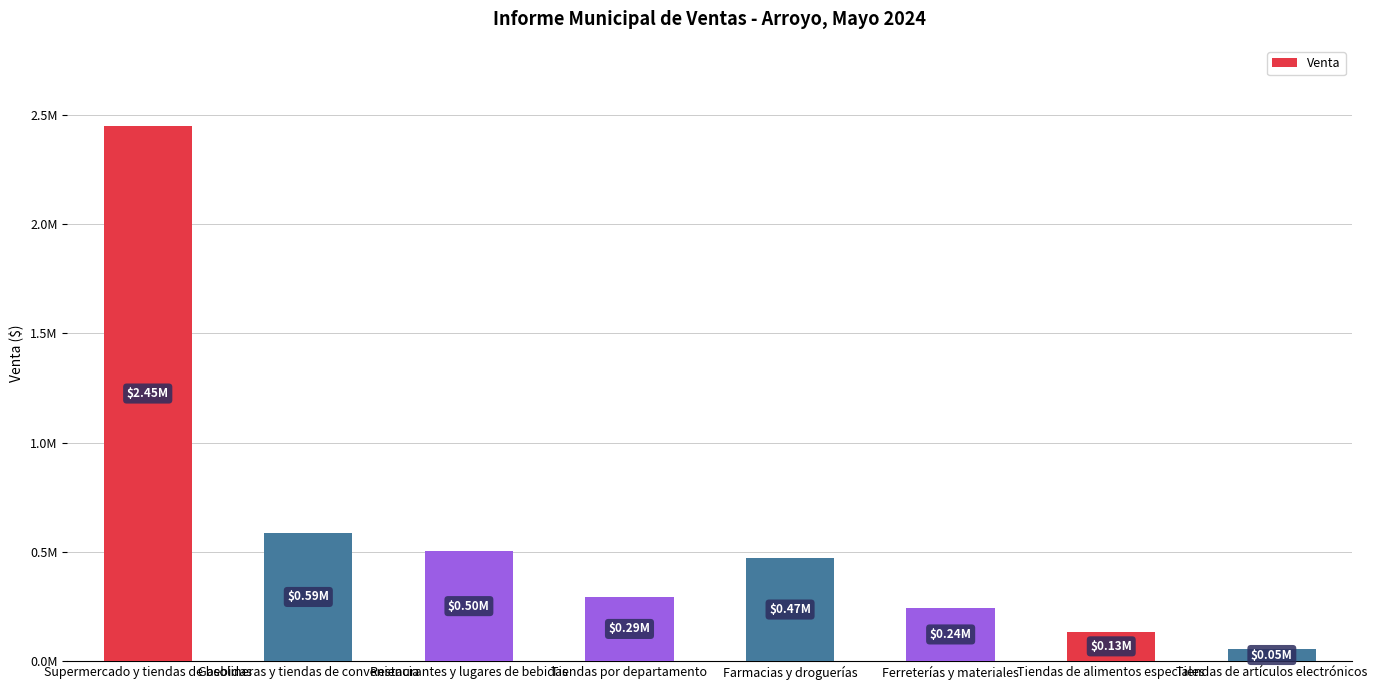

How many categories are shown in the chart?

8